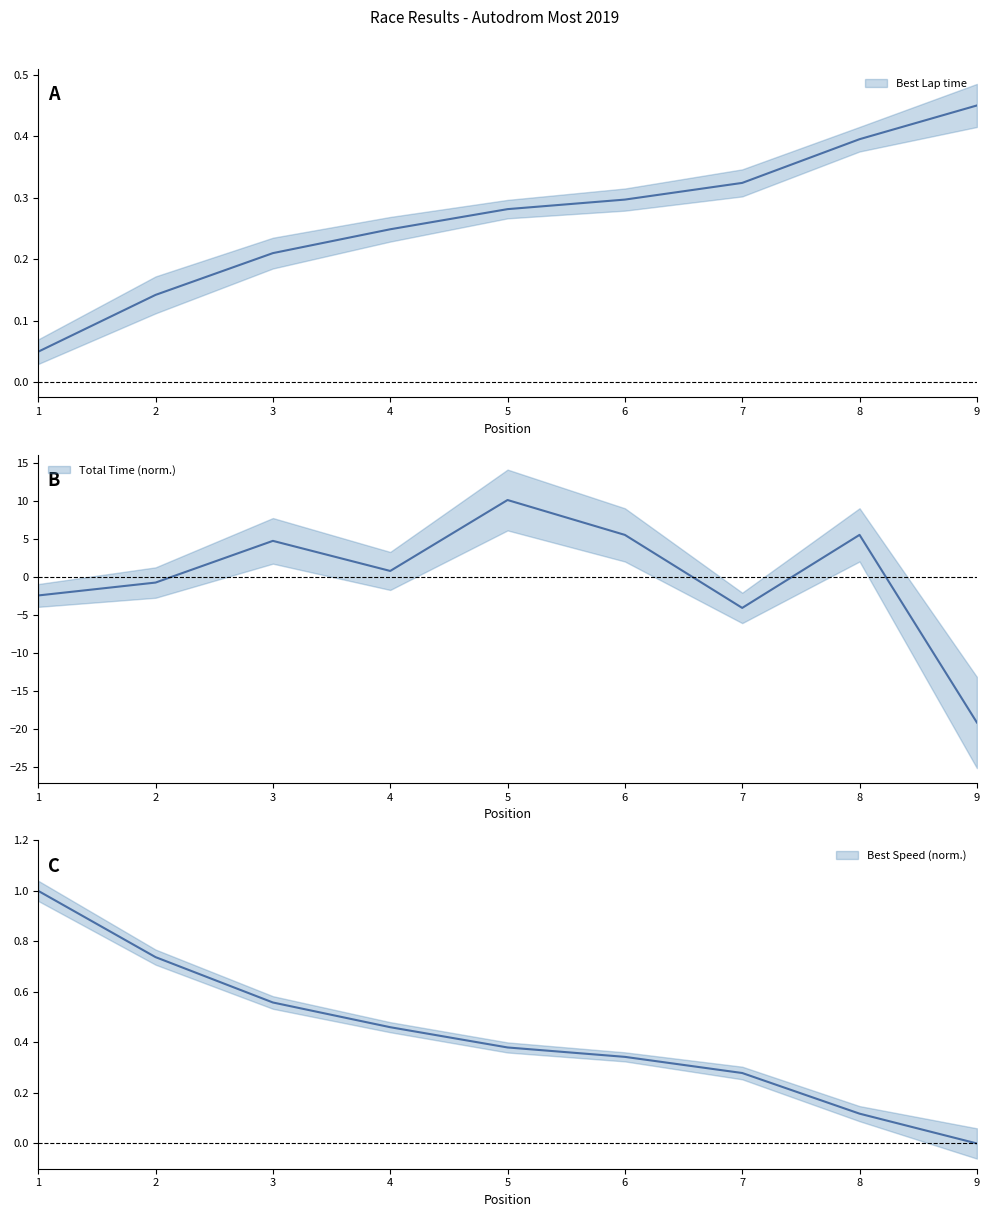

The Best Lap time series shows 0.1 at 6. True or false?

False